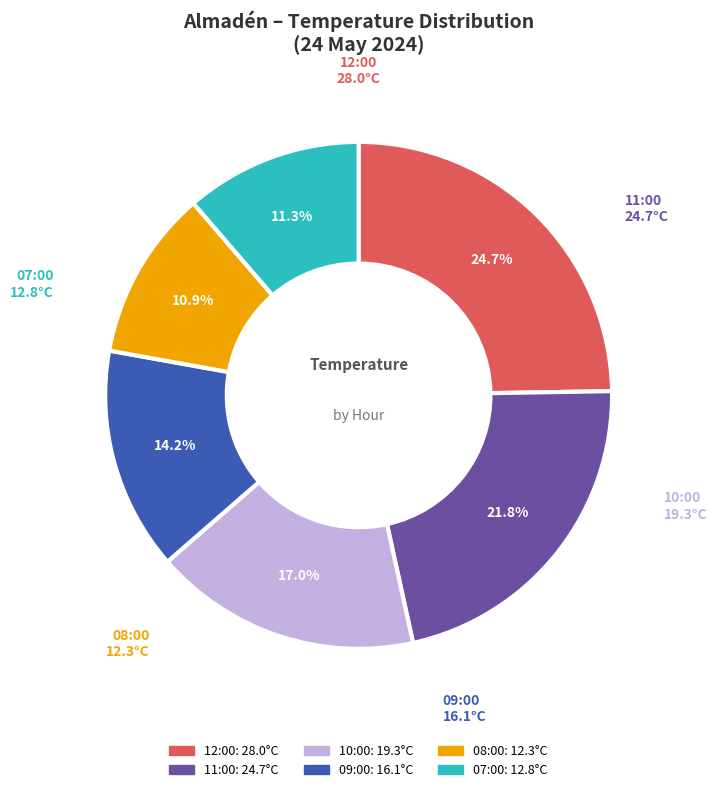

Approximately how many times larger is the value at 07:00 compared to 09:00?

0.8